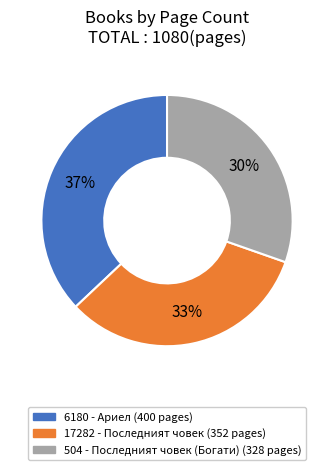

Is there any slice that represents more than half of the pie?

No